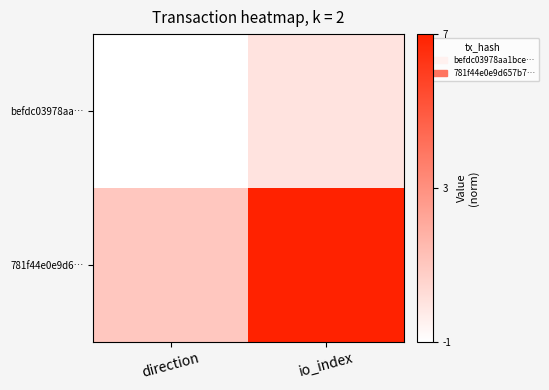

List the series in order of their overall mean, highest first.

781f44e0e9d6…, befdc03978aa…